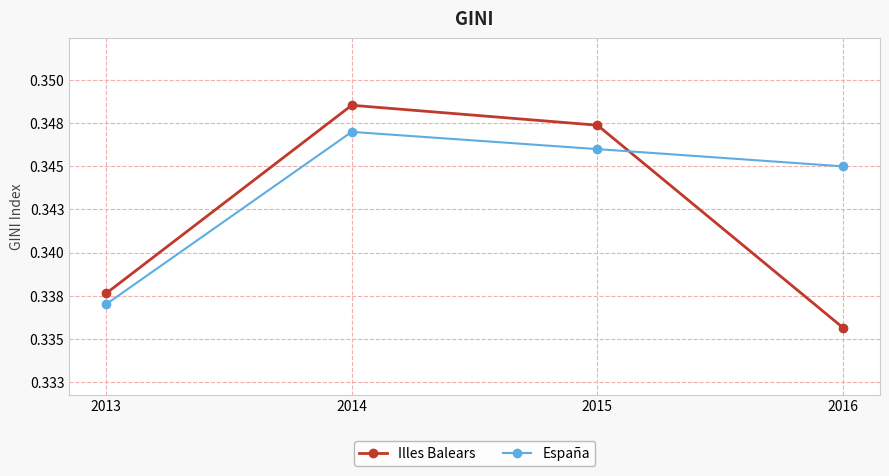

Does the chart have visible grid lines?

Yes